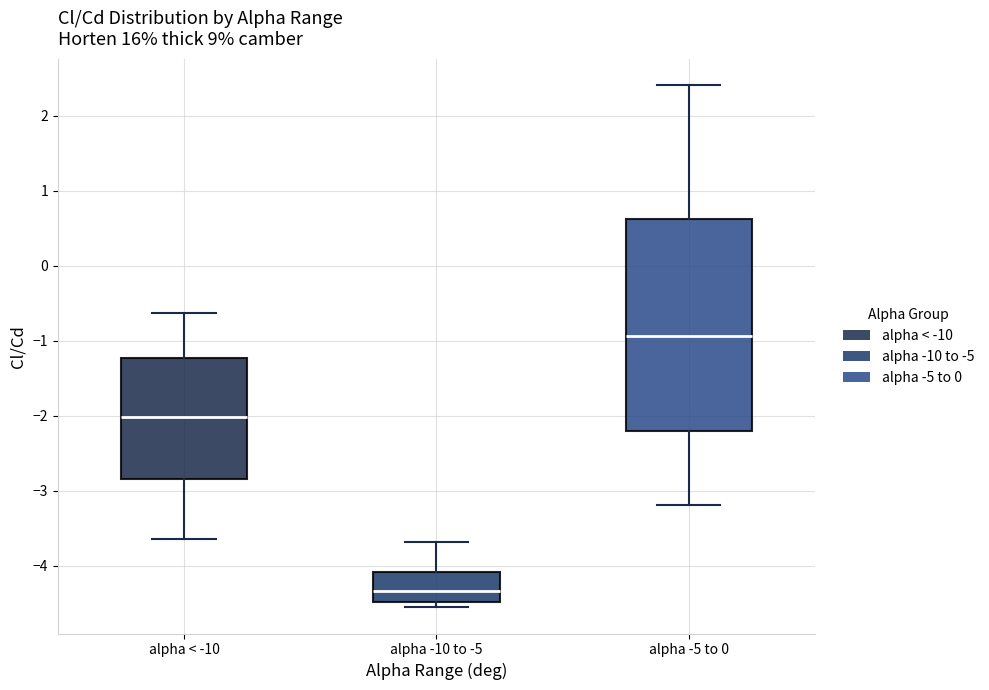

Where is the lower edge of the box for alpha -5 to 0 on the y-axis? The values are not printed on the chart, so give them approximately, as read against the axis.

-2.2